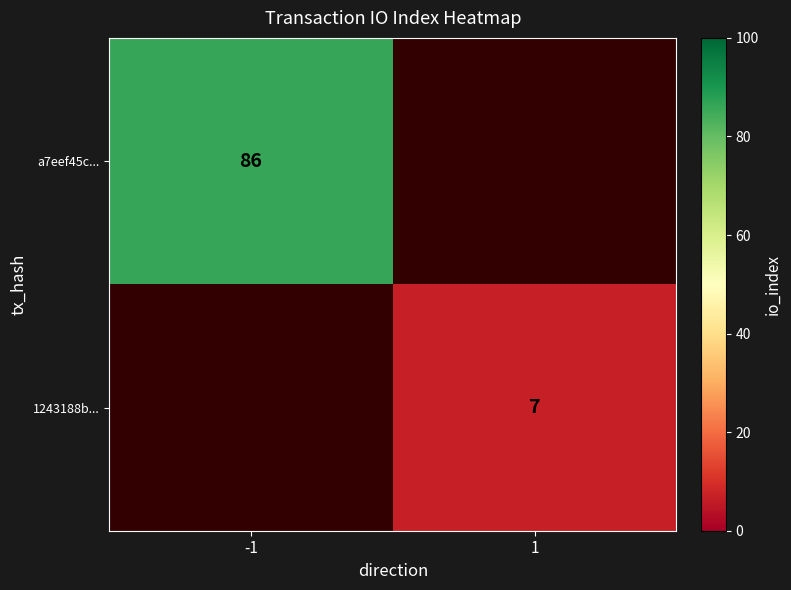

The value of a7eef45c... at -1 is 126. True or false?

False